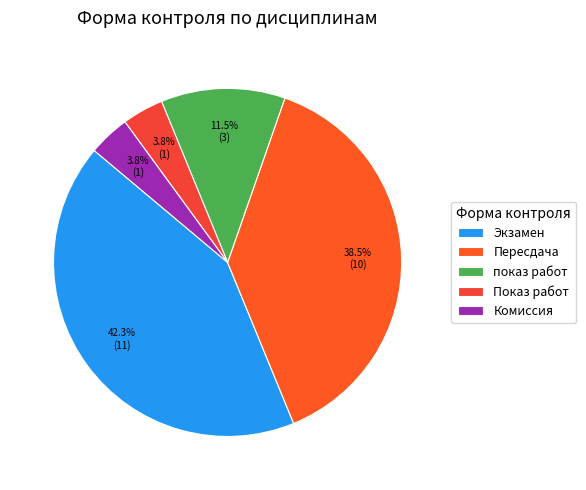

Does any single category account for the majority?

No